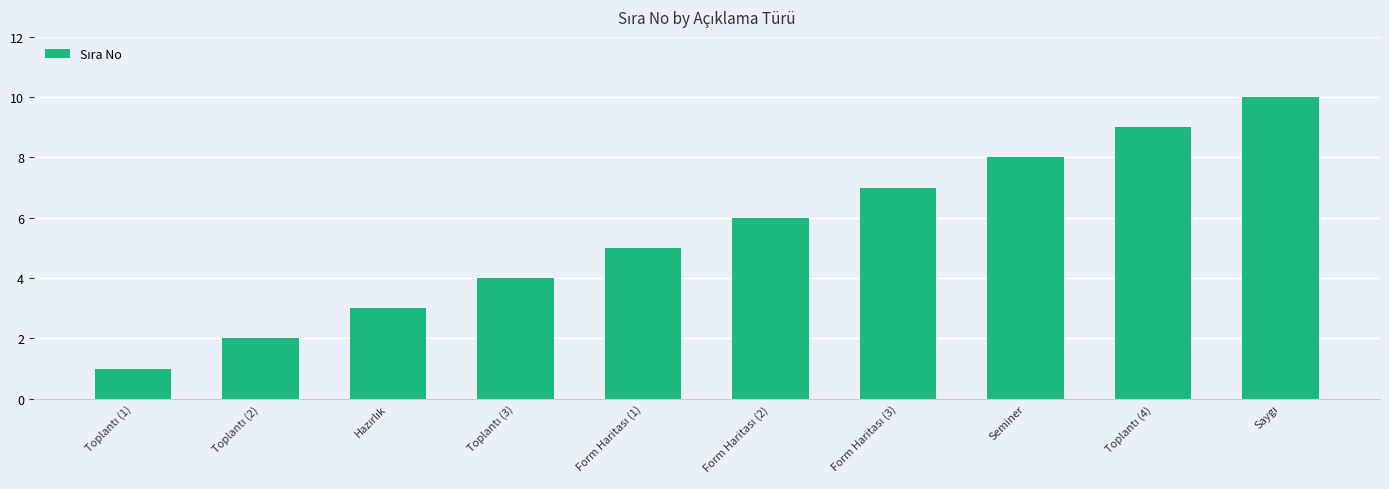

What is the difference between the maximum and minimum values?

9